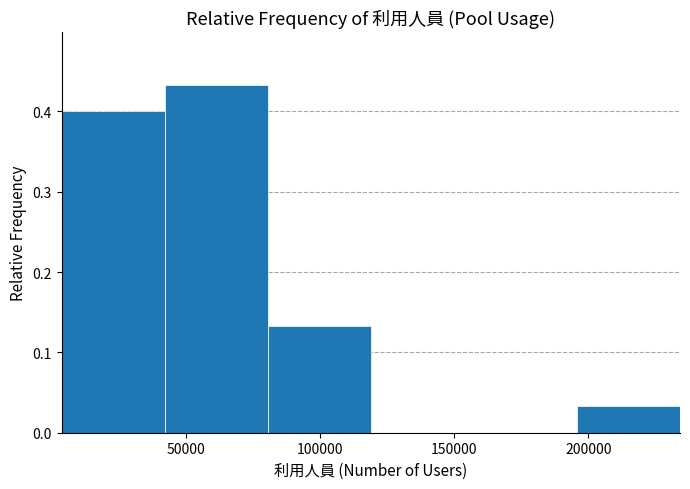

Reading left to right, transcribe this chart: for each bar, give the range it covers on the x-axis and its height. Neither the bar edges nor the heights are printed on the chart, so give them approximately, as read against the axes.

5000 to 40000: 0.40
40000 to 80000: 0.43
80000 to 120000: 0.13
120000 to 155000: 0
155000 to 195000: 0
195000 to 235000: 0.03